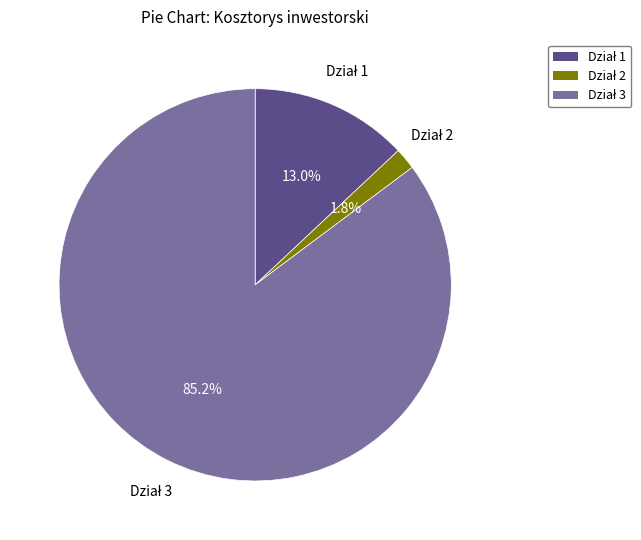

Is there a majority slice in this chart?

Yes